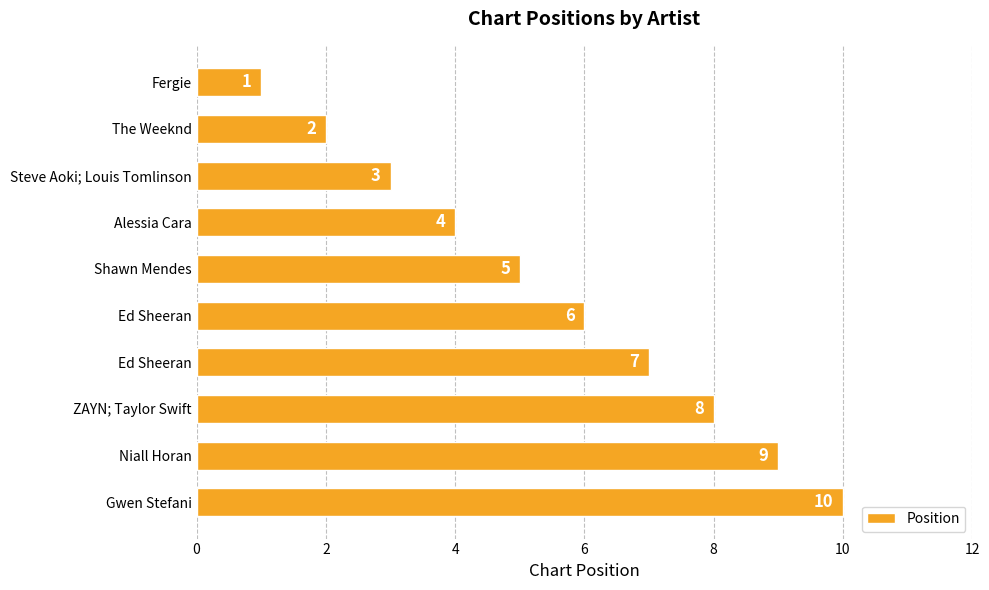

Are the bars horizontal?

Yes